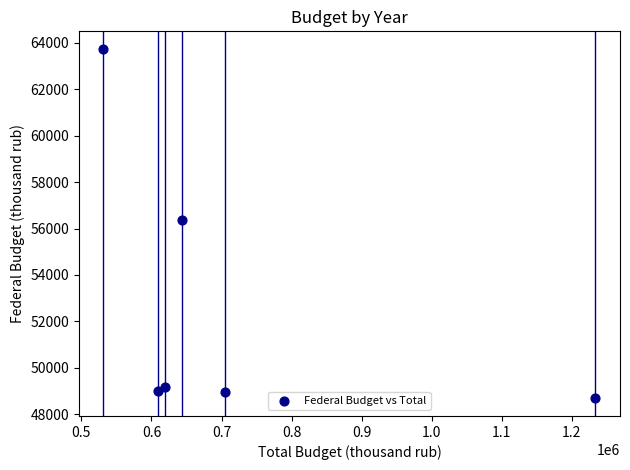

What is the average Y value?

52660.6